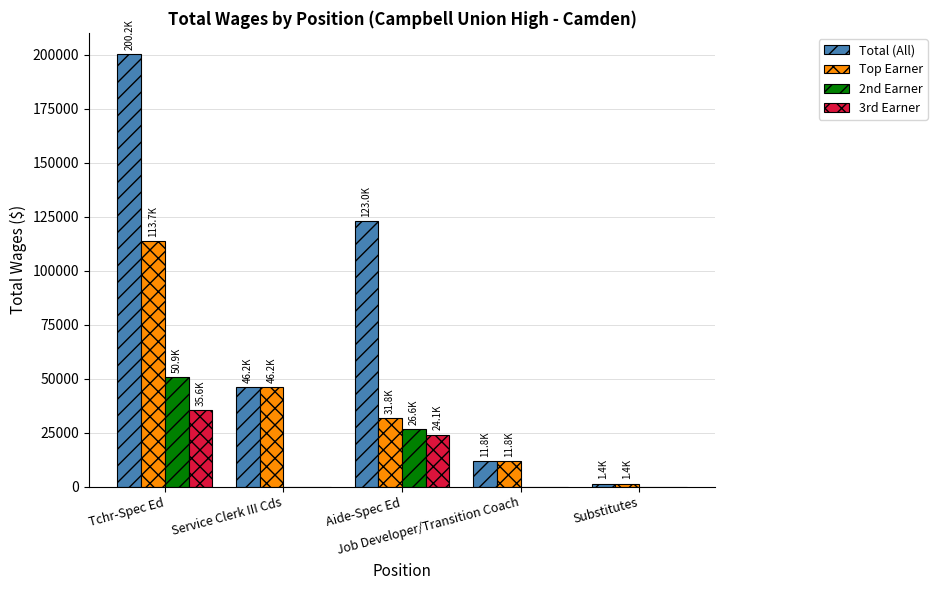

Are the bars horizontal?

No